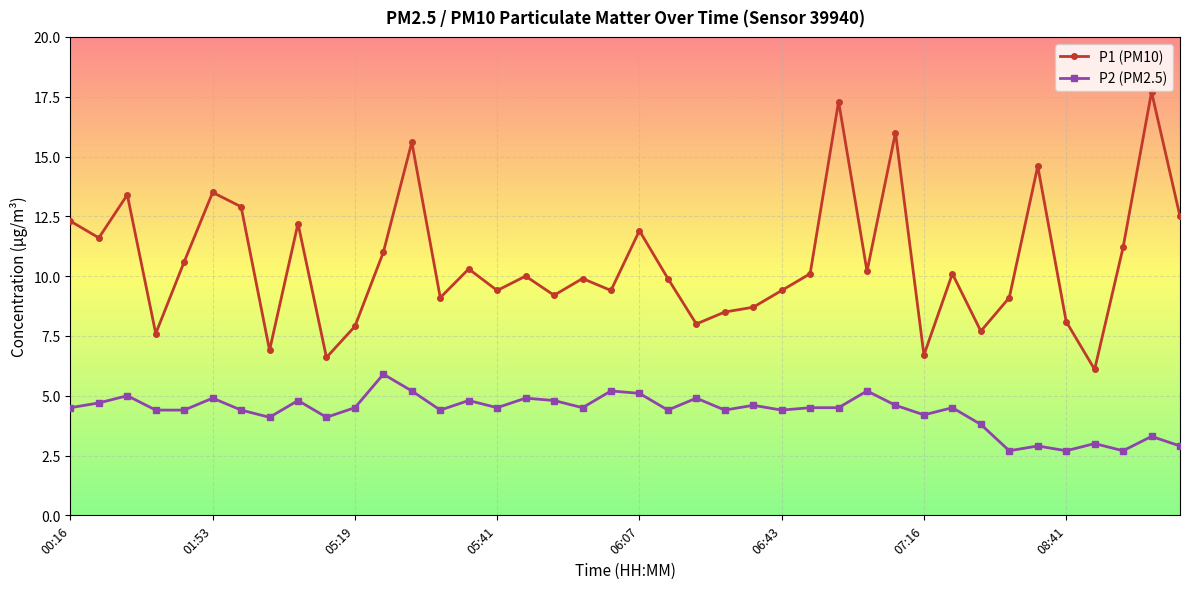

True or false: P1 (PM10) and P2 (PM2.5) cross at least once.

False